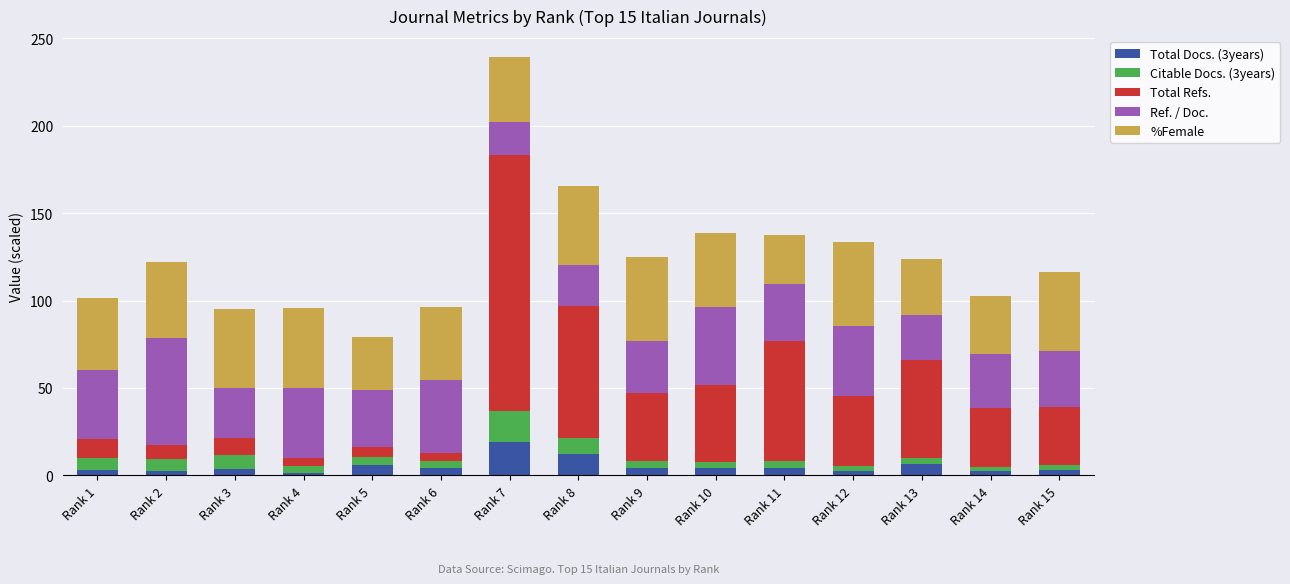

At which category is the sum across all series the highest?

Rank 7